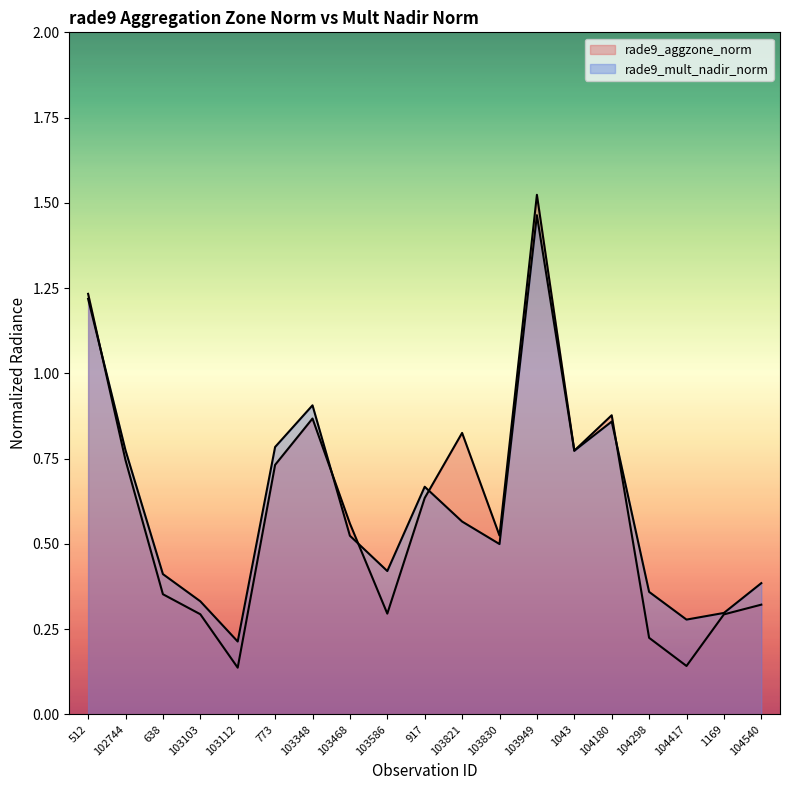

At which label is rade9_aggzone_norm closest to 0?

103112